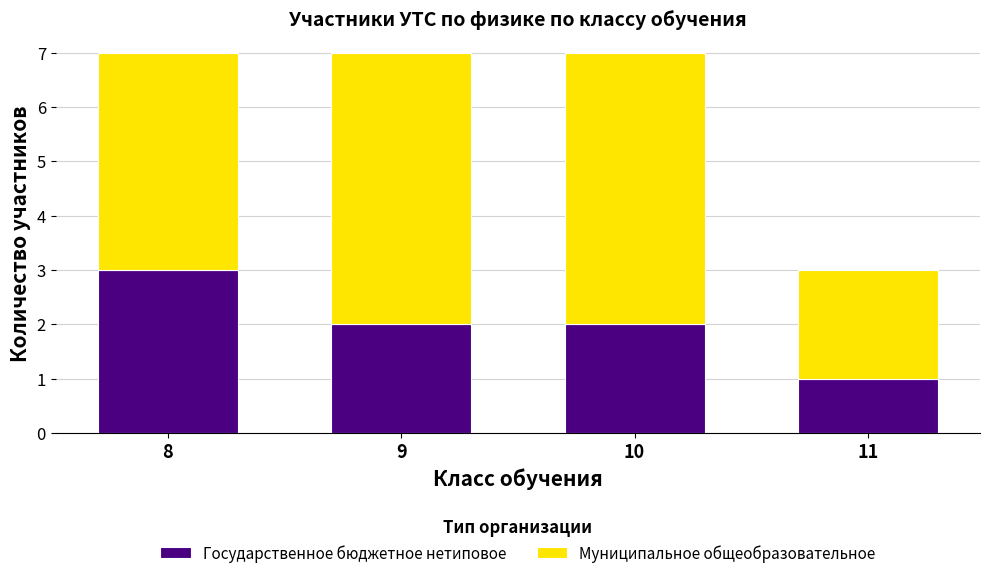

How many bars are there in total?

4